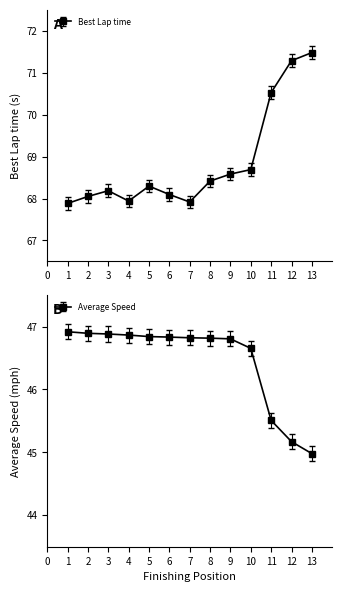

What is the difference between the highest and lowest values at 10?

22.0